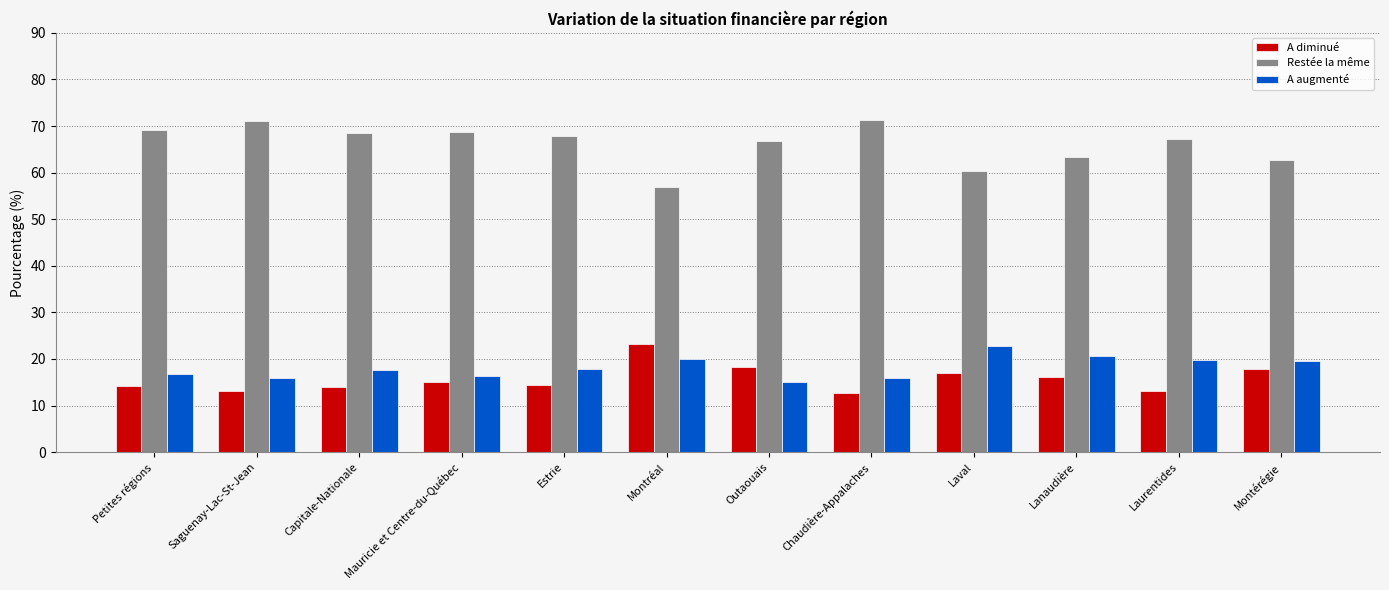

Is the value of A diminué at Outaouais greater than the value of A augmenté at Mauricie et Centre-du-Québec?

Yes